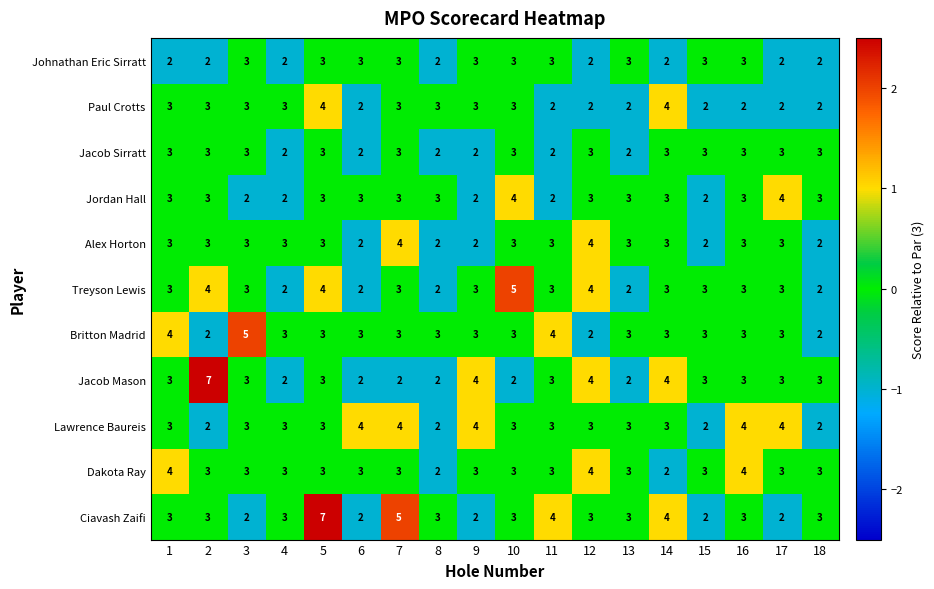

What is the difference between the maximum and second lowest values in the Britton Madrid series?

3